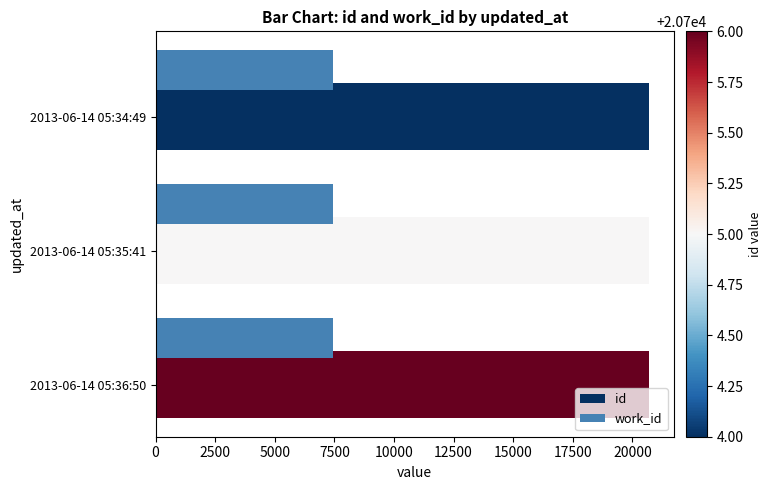

What is the total value across all series at 2013-06-14 05:35:41?

28144